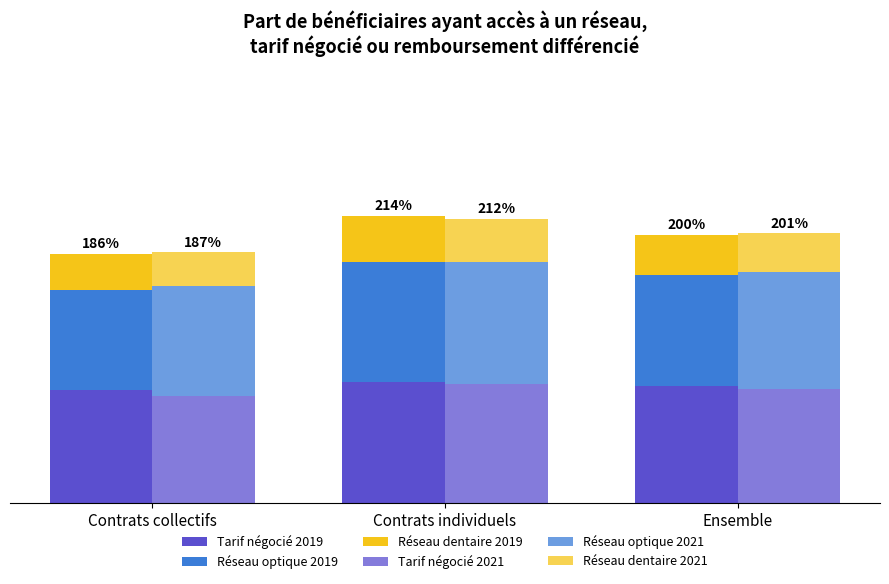

What is the lowest value of the Tarif négocié 2021 series?

80